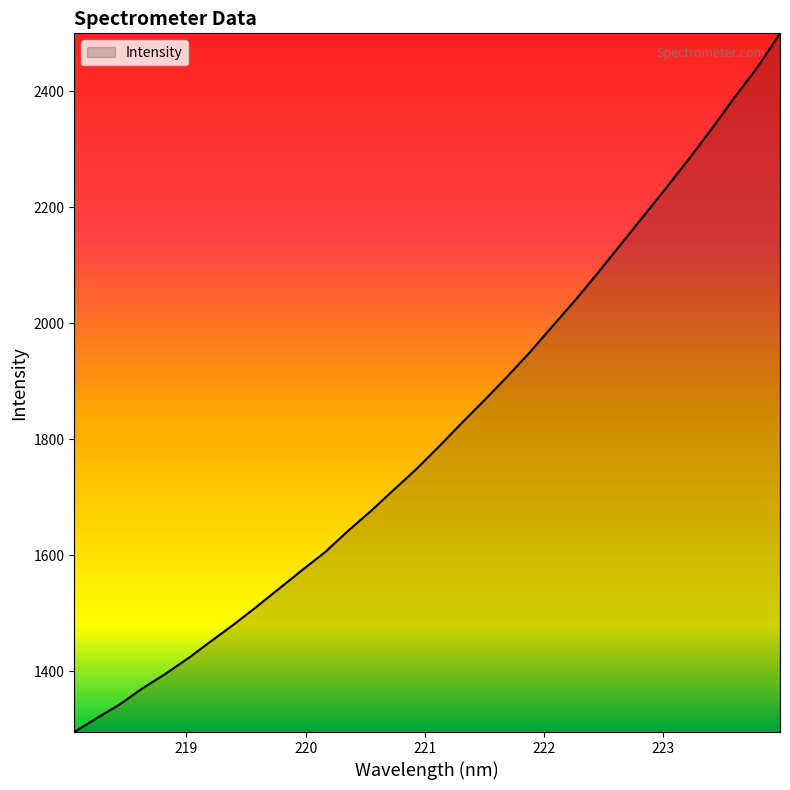

What is the minimum value shown in the chart?

1294.8